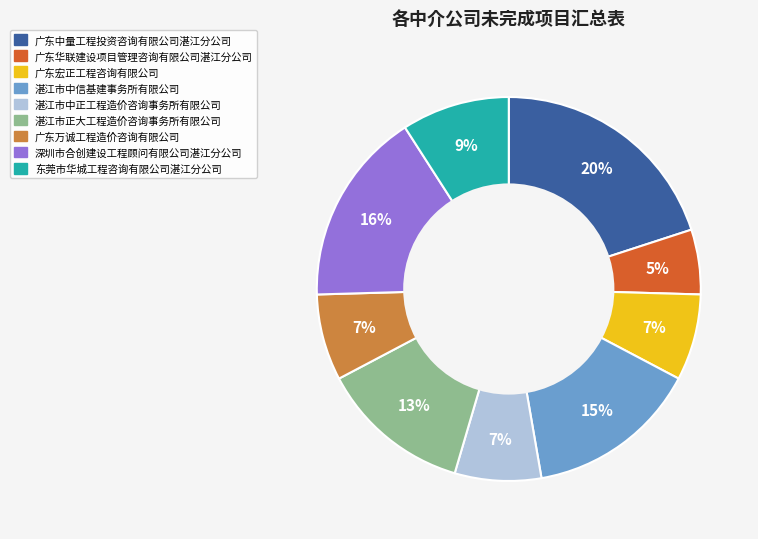

How many slices are in this pie chart?

9